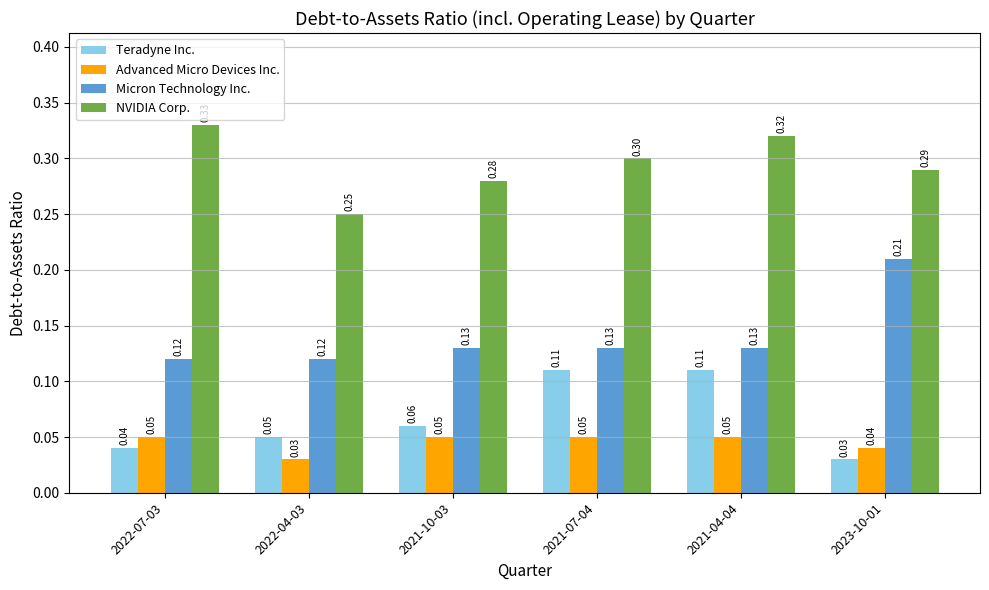

What are all the series names shown in the legend?

Teradyne Inc., Advanced Micro Devices Inc., Micron Technology Inc., NVIDIA Corp.